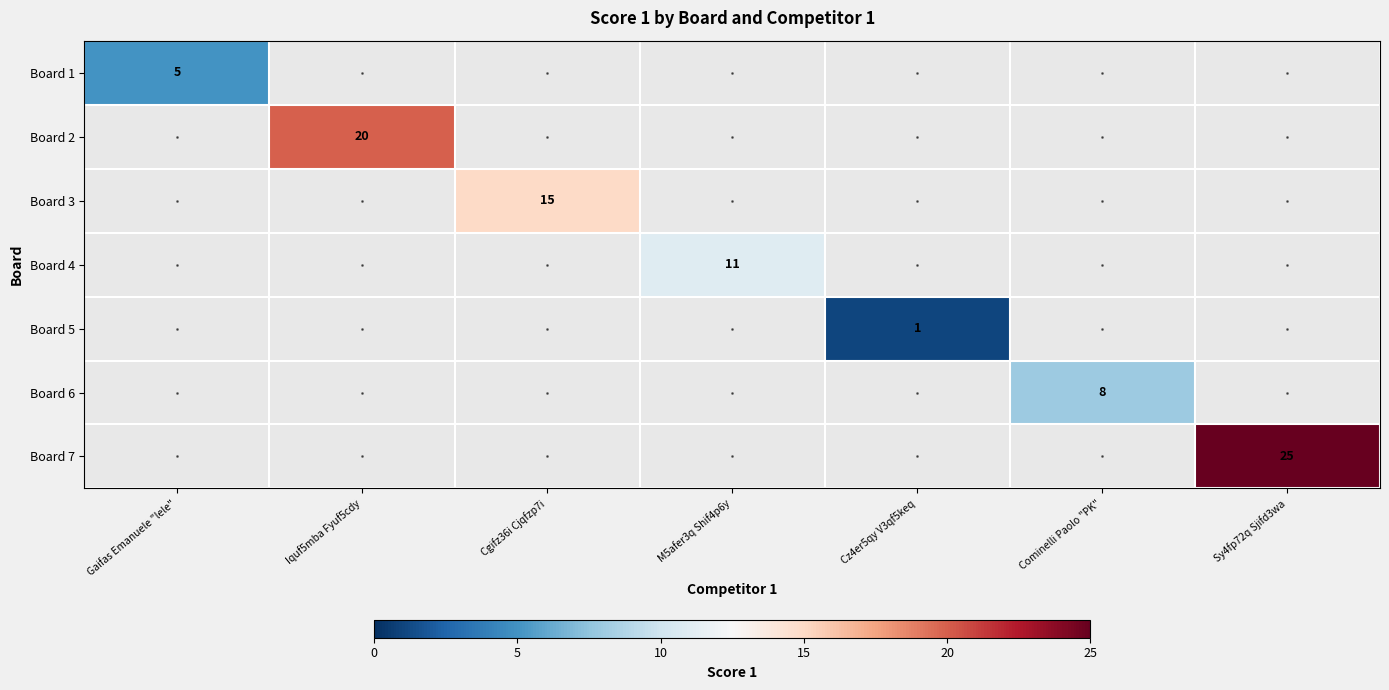

True or false: Board 4 has a value of 8 at M5afer3q Shif4p6y.

False